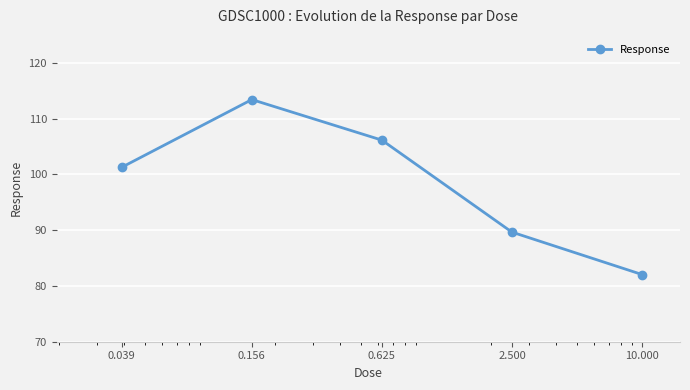

What is the smallest value displayed?

82.0